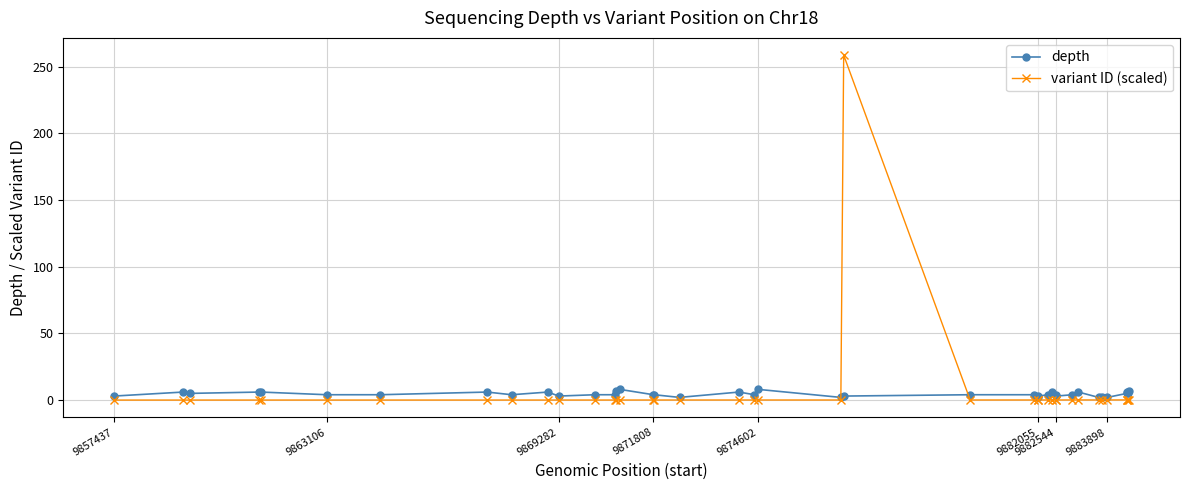

Which series has the largest range (max minus min)?

variant ID (scaled)